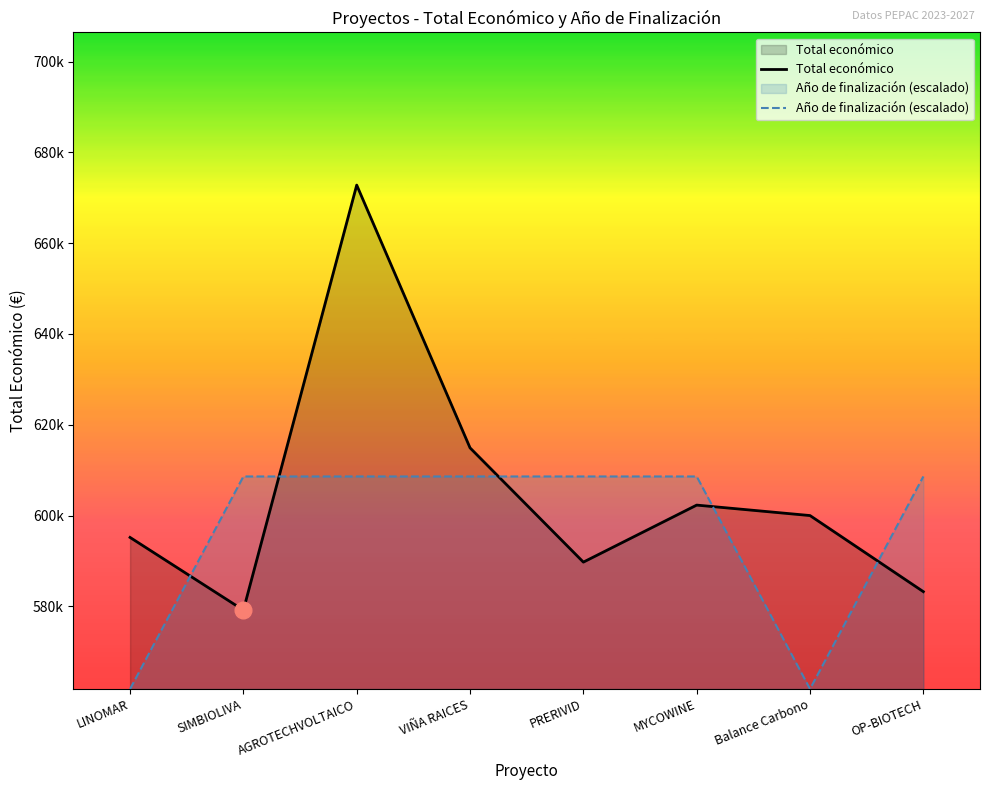

True or false: Total económico and Año de finalización (escalado) intersect in this chart.

True